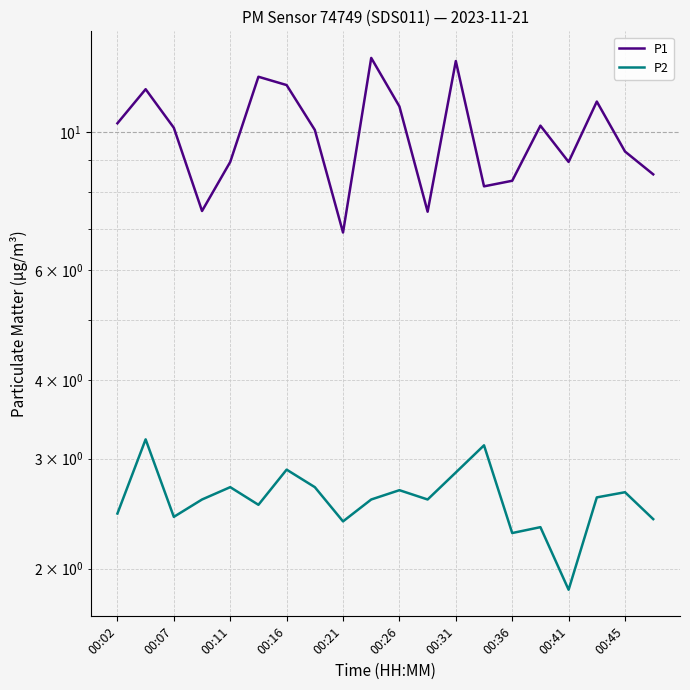

Reading left to right, what are all the values shown in this chart?

P1: 10.3	11.7	10.2	7.5	8.9	12.2	11.9	10.1	6.9	13.1	11.0	7.5	13.0	8.2	8.3	10.2	8.9	11.2	9.3	8.6
P2: 2.5	3.2	2.4	2.6	2.7	2.5	2.9	2.7	2.4	2.6	2.7	2.6	2.9	3.1	2.3	2.3	1.9	2.6	2.6	2.4